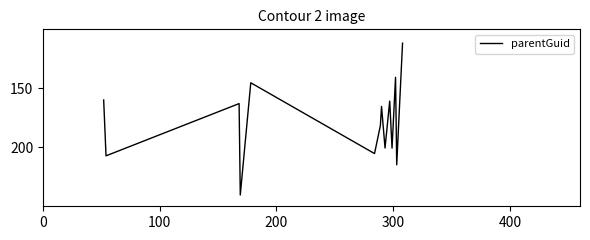

How many lines are shown in the chart?

1